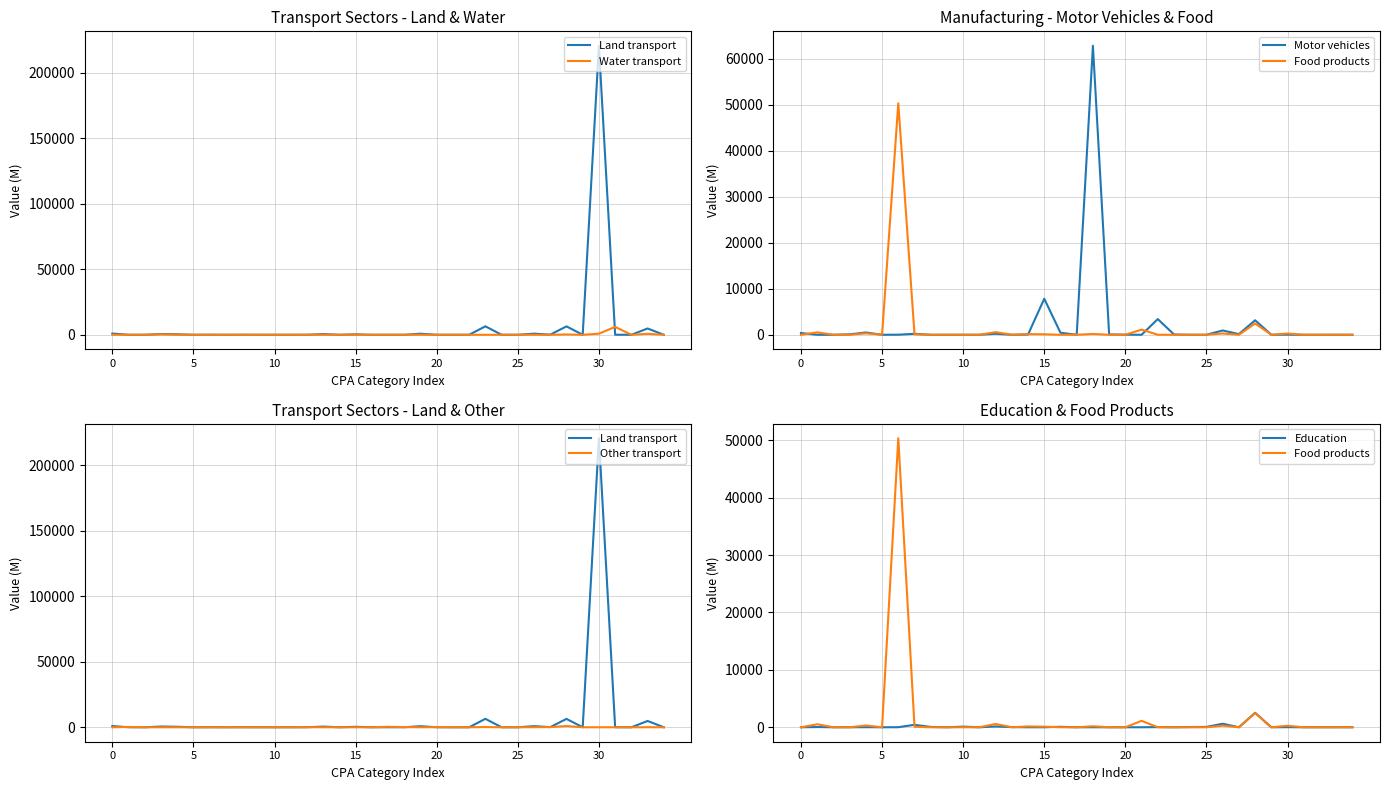

Which series has the largest total across all categories?

Land transport